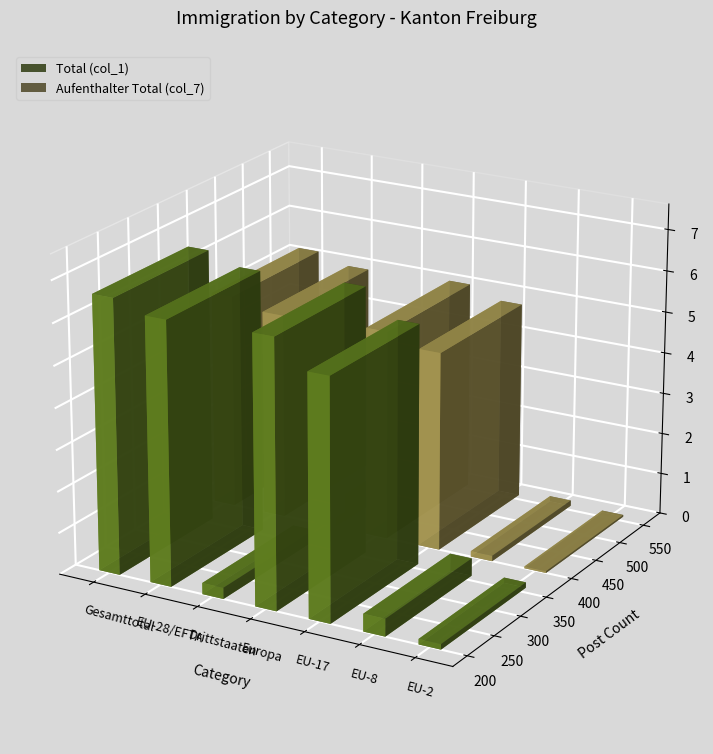

Where is Aufenthalter Total (col_7) nearest to the value 787?

EU-17